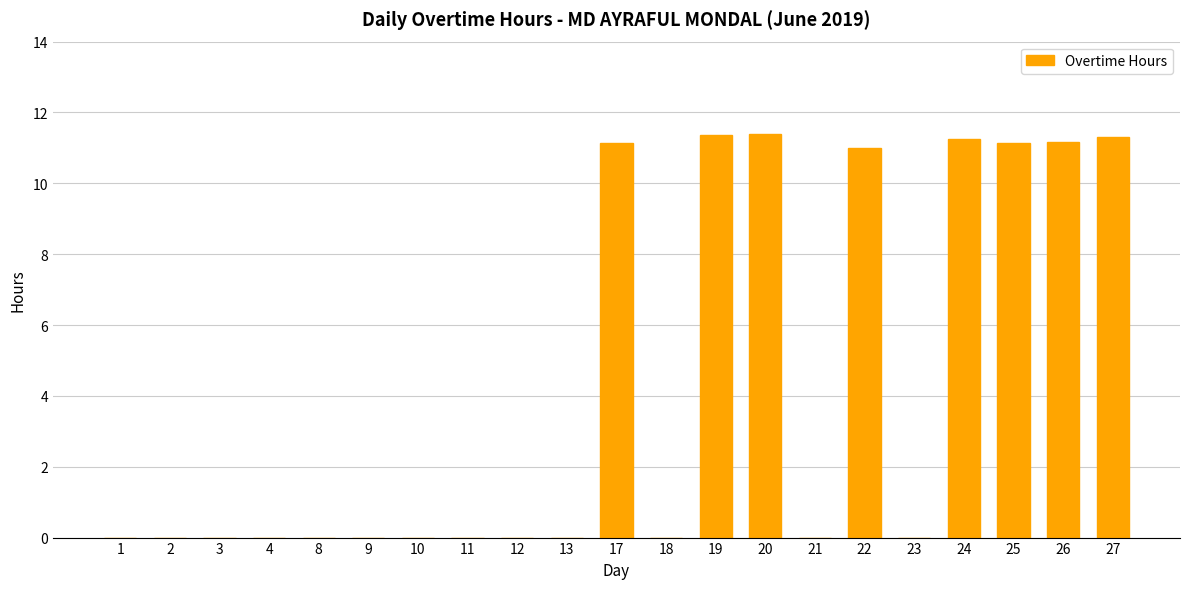

What is the maximum value shown in the chart?

11.4